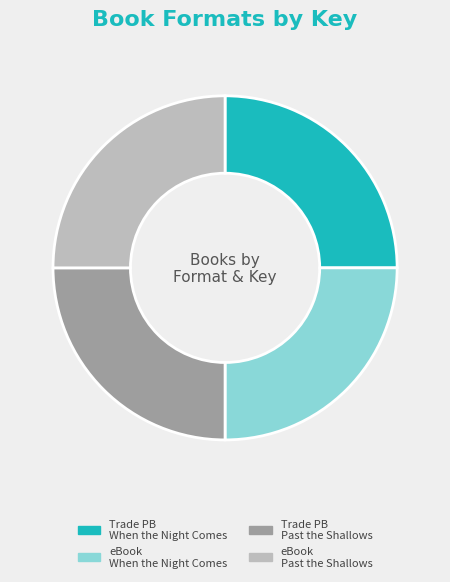

Is there a majority slice in this chart?

No